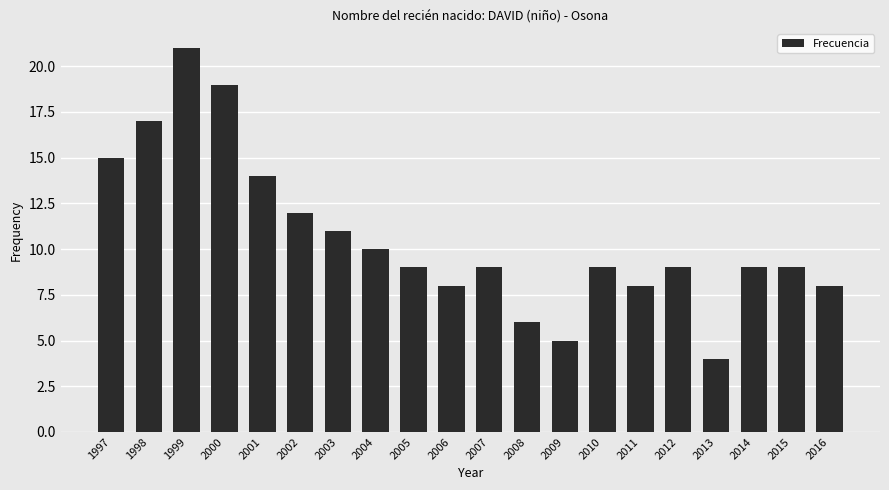

What is the average value?

11